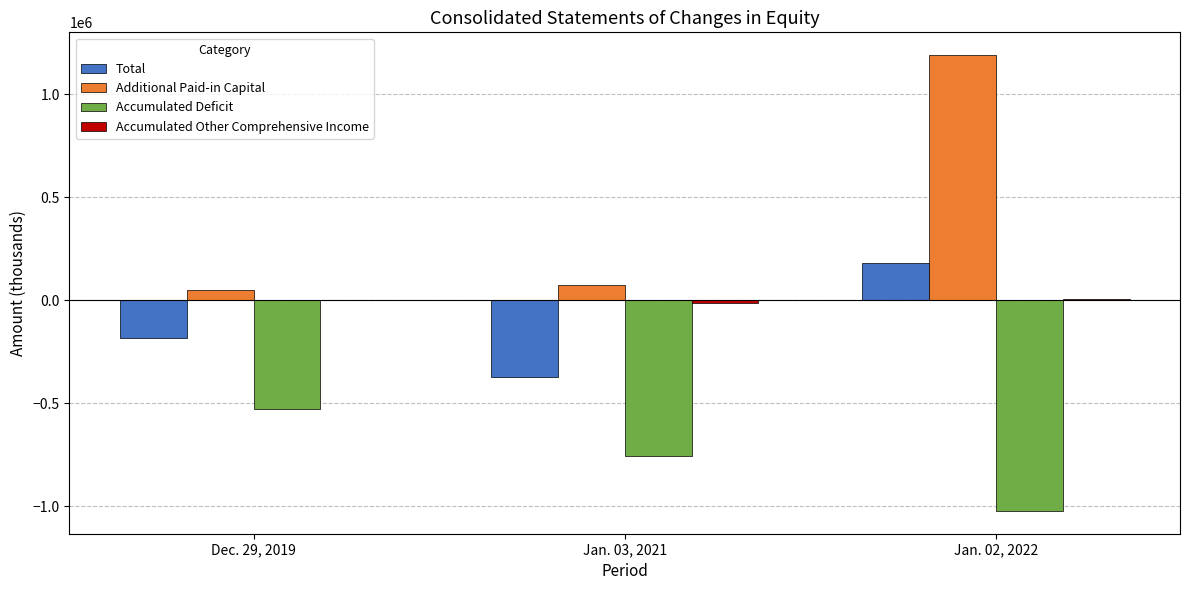

What is the spread (max minus min) of values at Jan. 02, 2022?

2210876